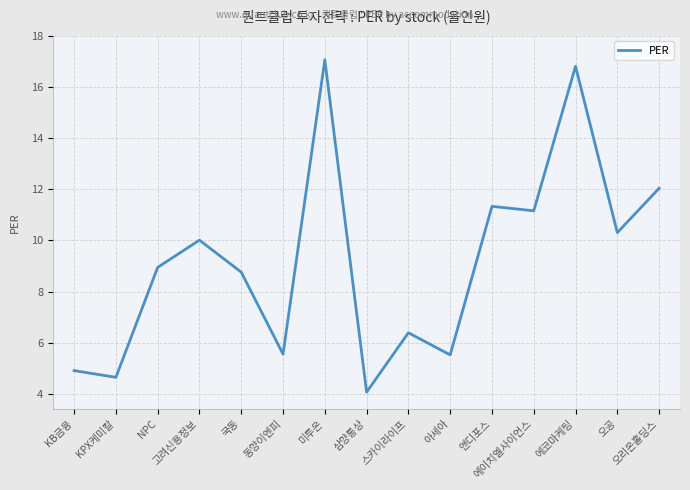

Is this an area chart (filled region under the line)?

No